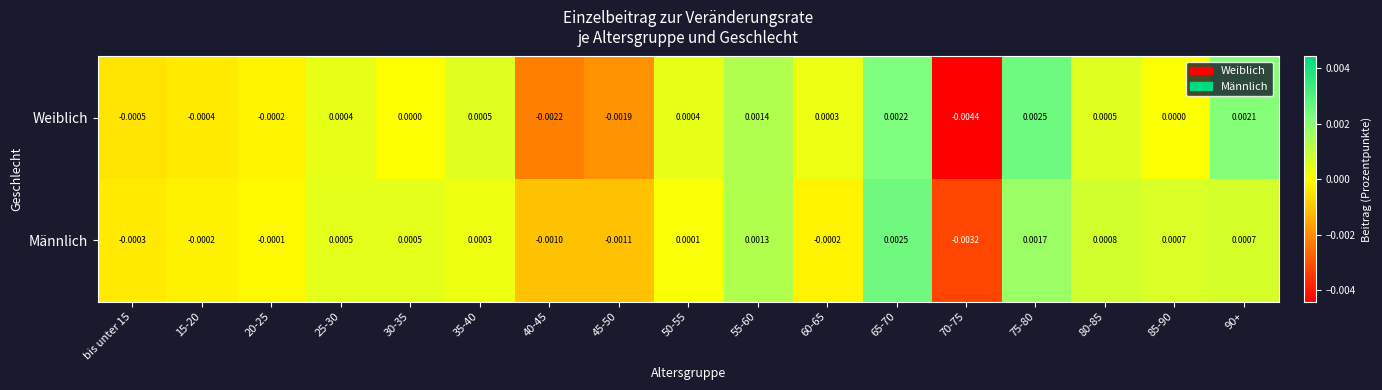

Count the number of data series in this chart.

2